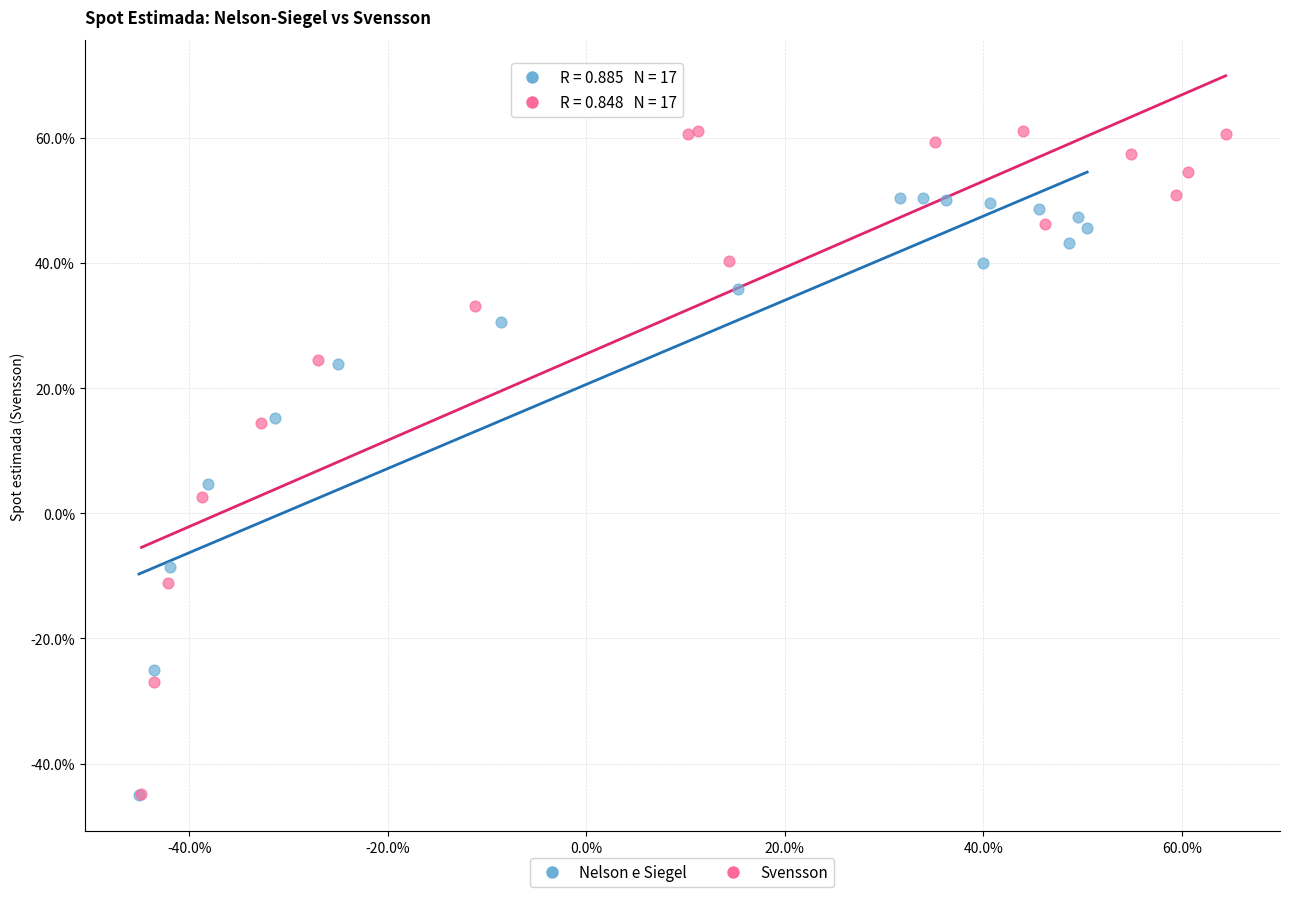

What are all the series names shown in the legend?

Nelson e Siegel, Svensson